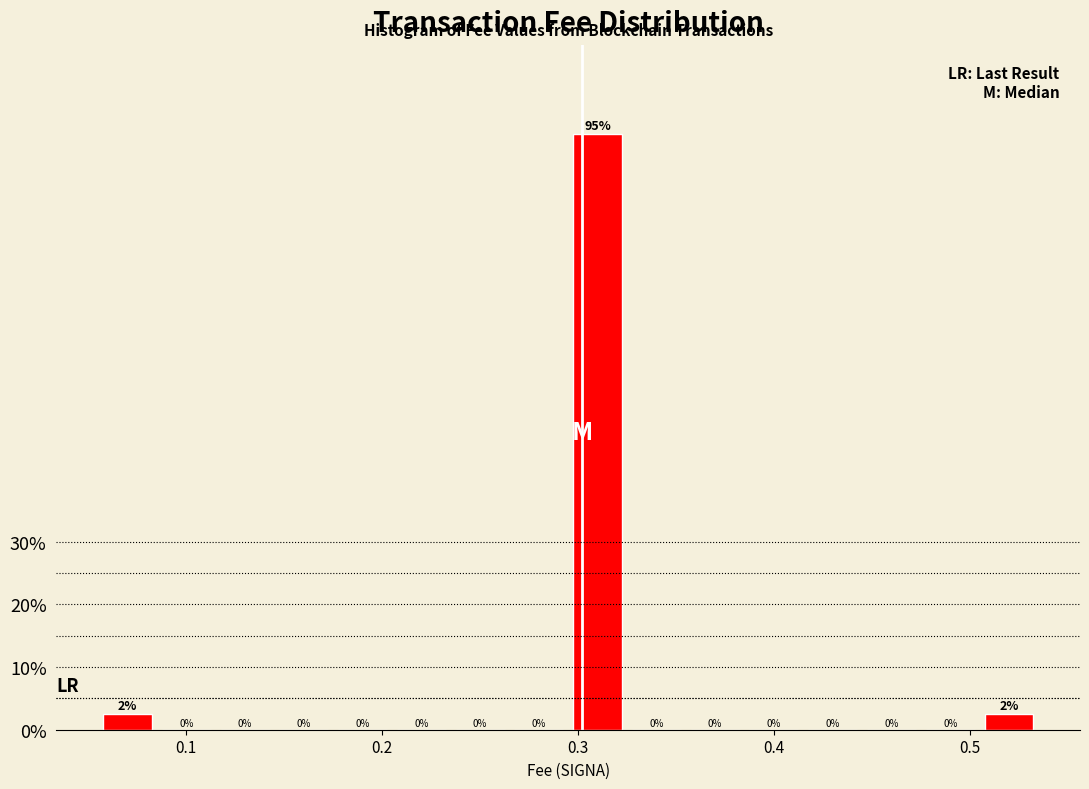

Around what value on the x-axis is the tallest bar? Give the approximate position of its centre, as read against the axis.

0.31